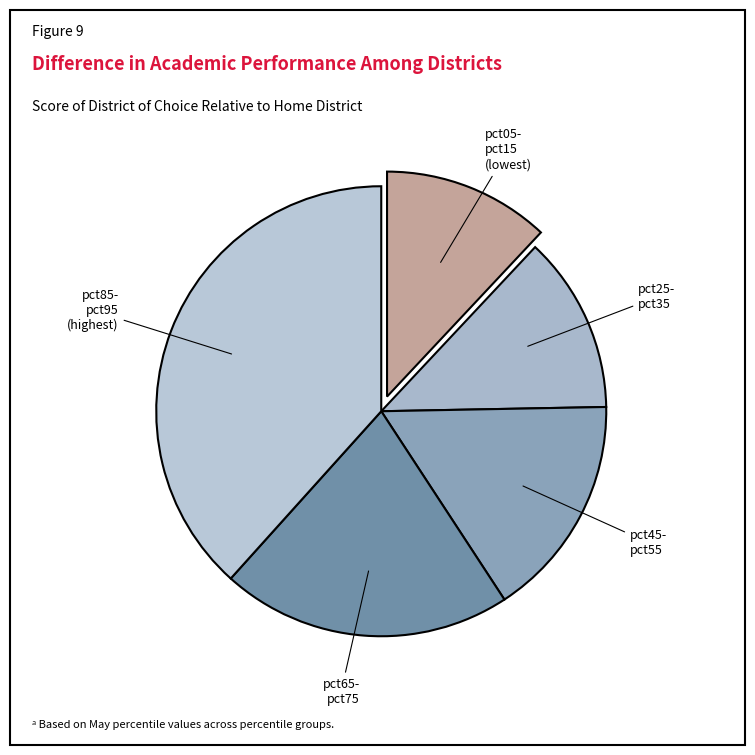

Does pct45- pct55 represent more than half of the total?

No